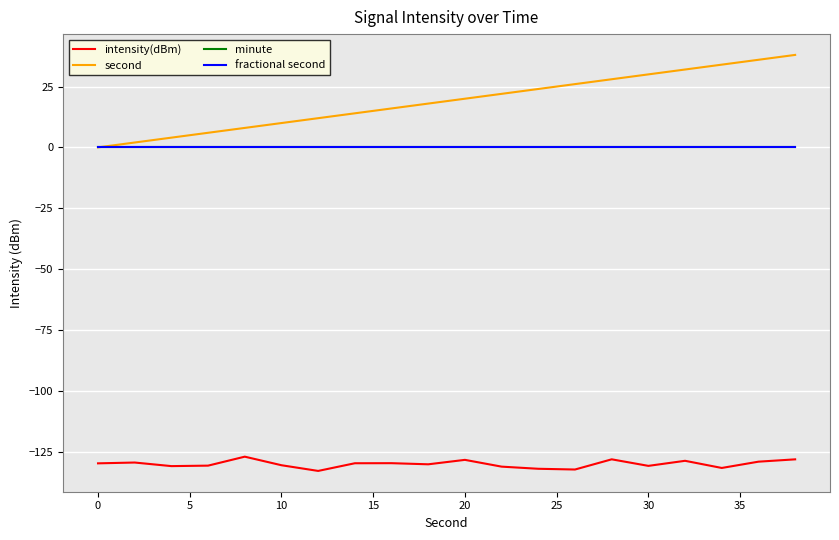

Is this an area chart (filled region under the line)?

No